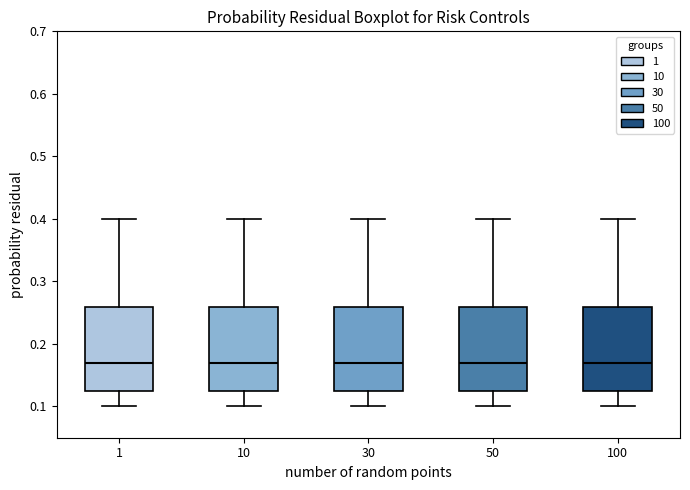

Where does the median line of the box at x = 100 sit on the y-axis? The values are not printed on the chart, so give them approximately, as read against the axis.

0.17